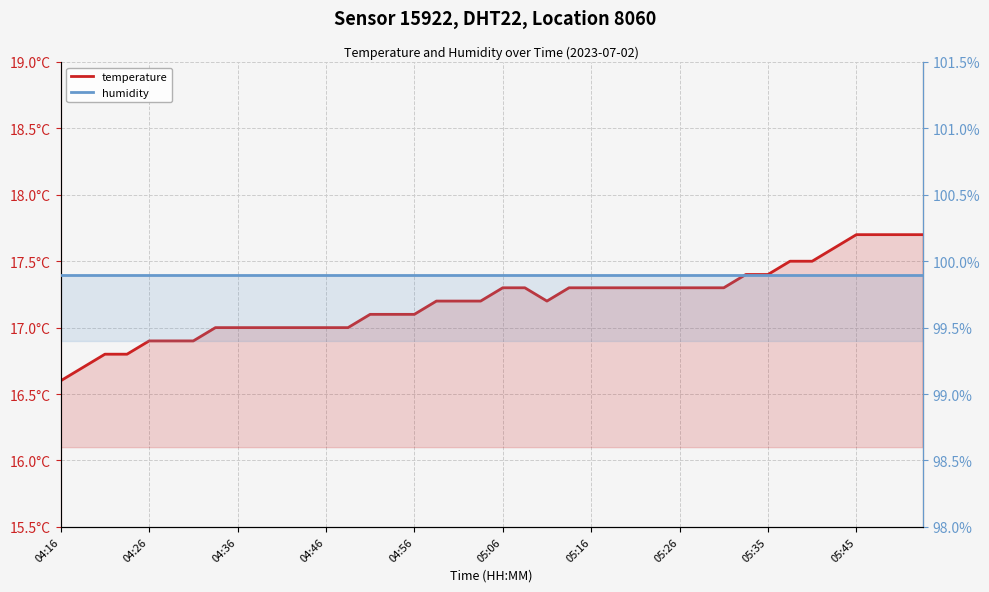

Which category has the lowest value in the temperature series?

04:16